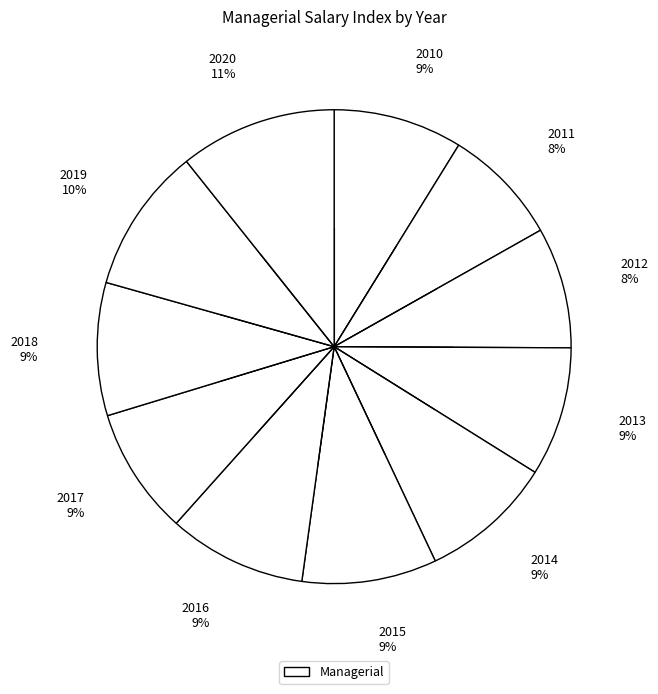

Is 2012 the majority of the pie?

No